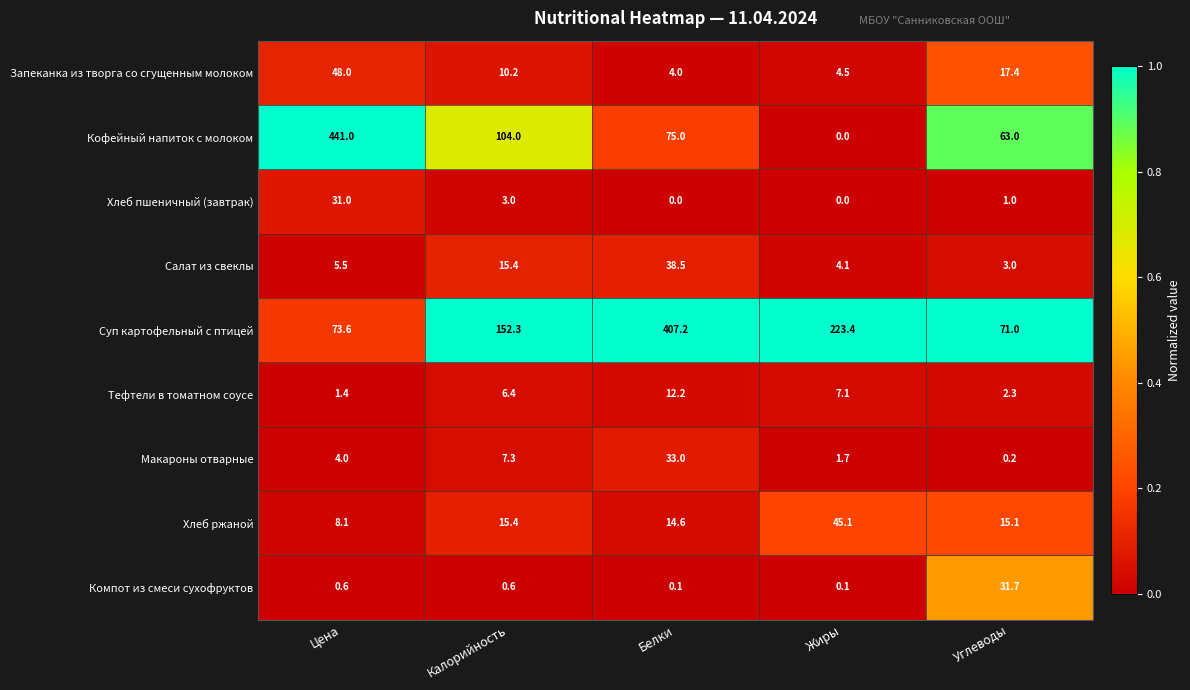

At which label does Тефтели в томатном соусе reach its minimum?

Цена